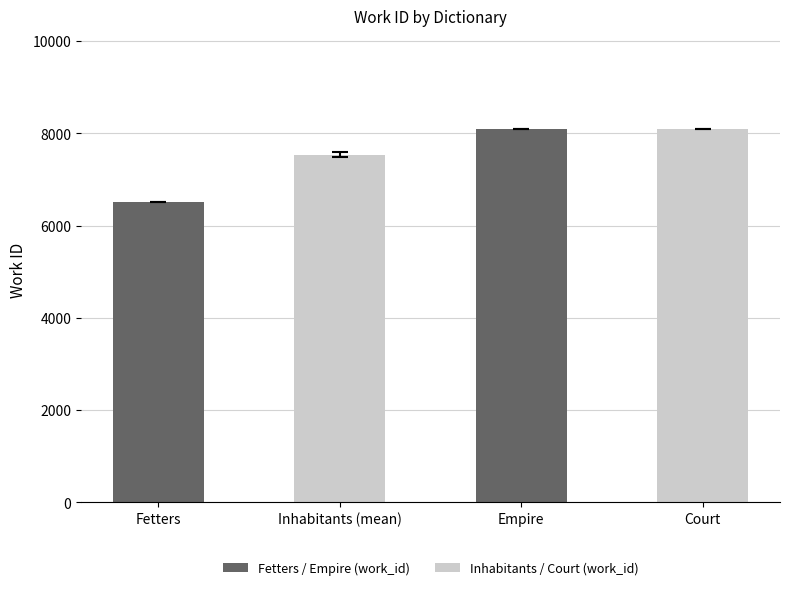

What is the average value?

7555